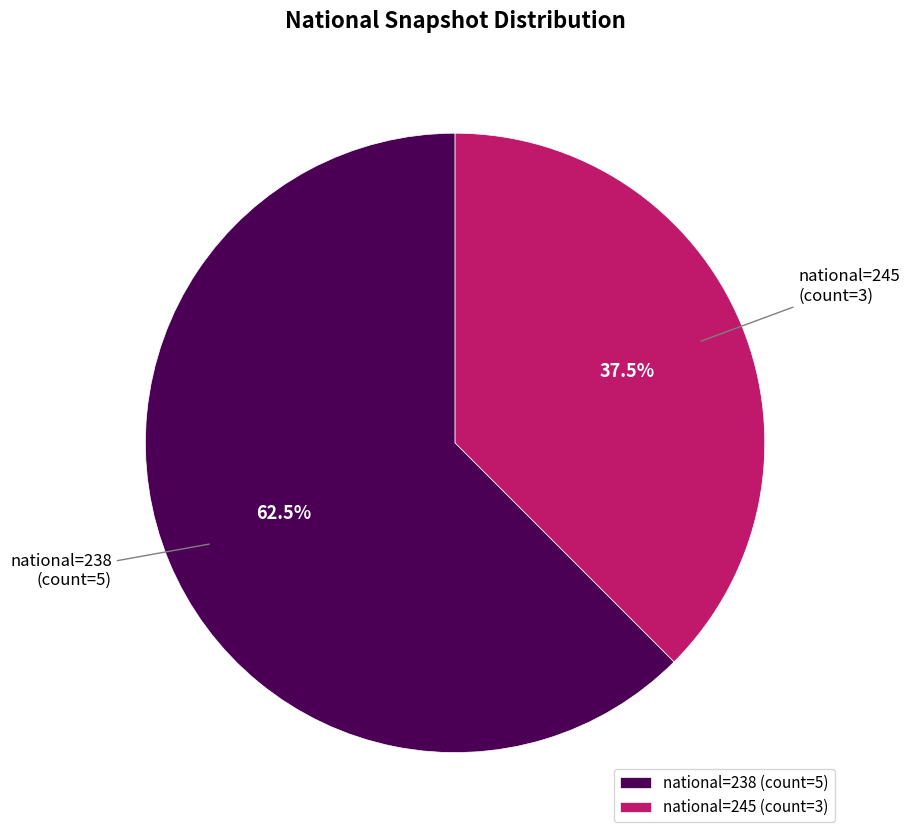

Is national=245 (count=3) the majority of the pie?

No